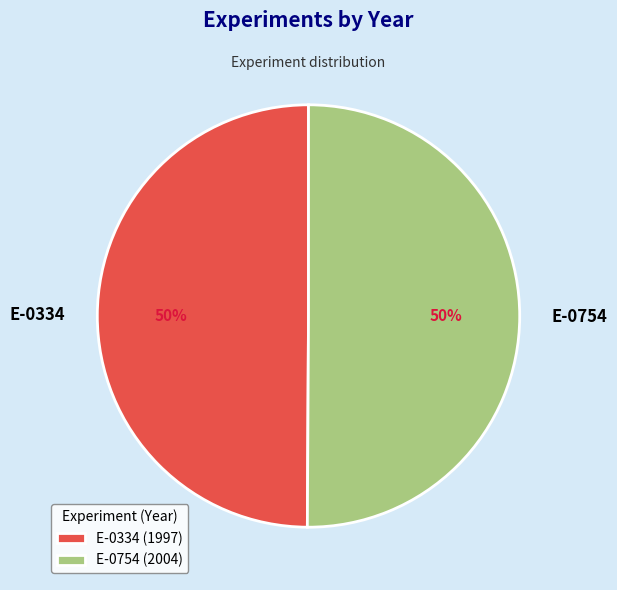

To the nearest percent, what percentage of the pie is E-0754?

50%